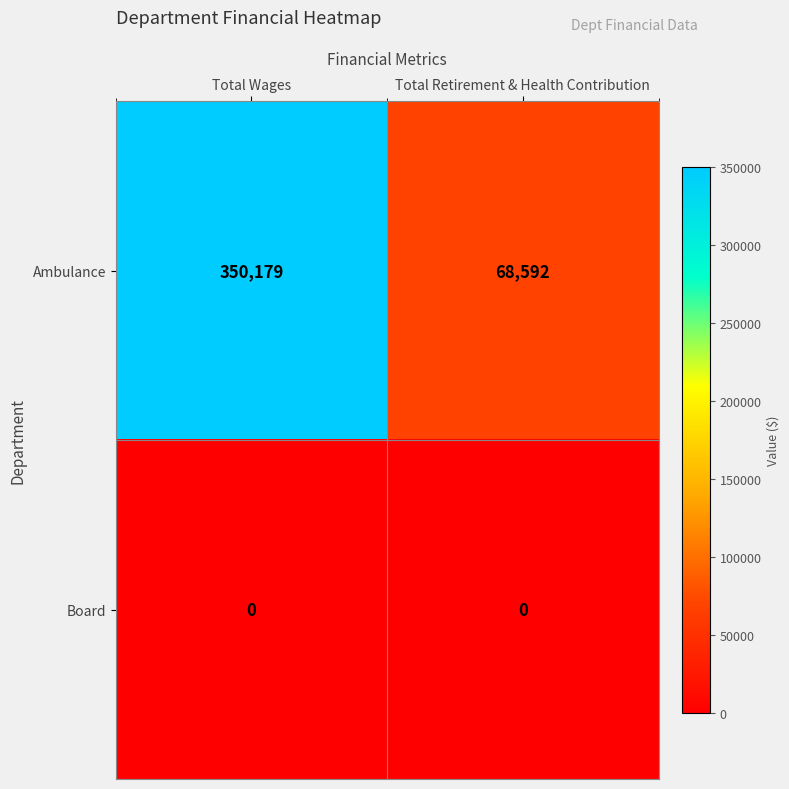

Which series has the widest spread of values?

Ambulance